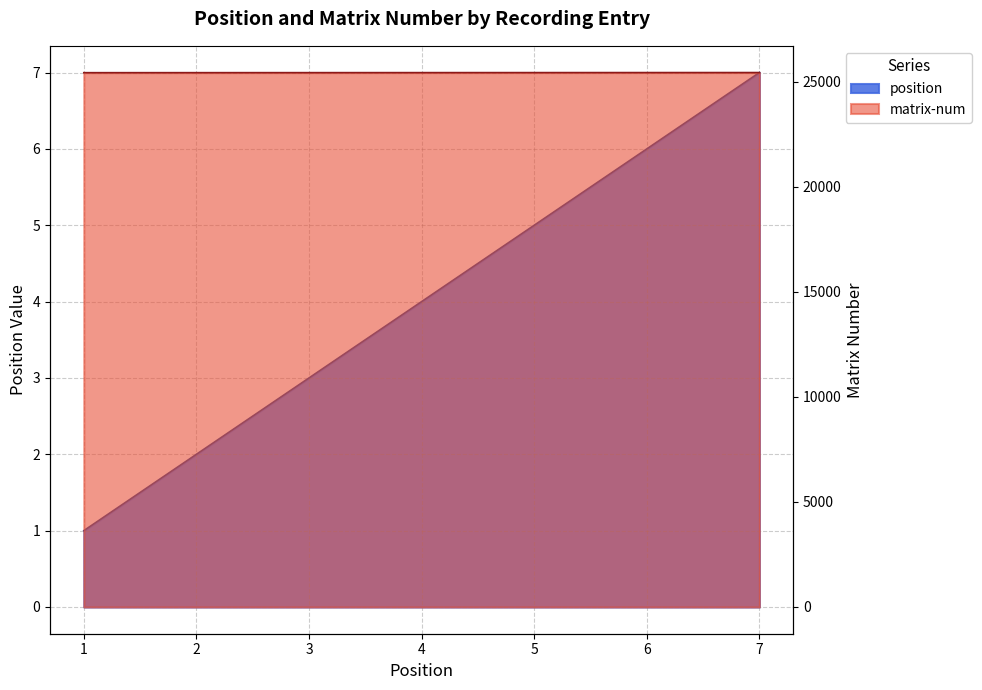

True or false: position and matrix-num cross at least once.

False